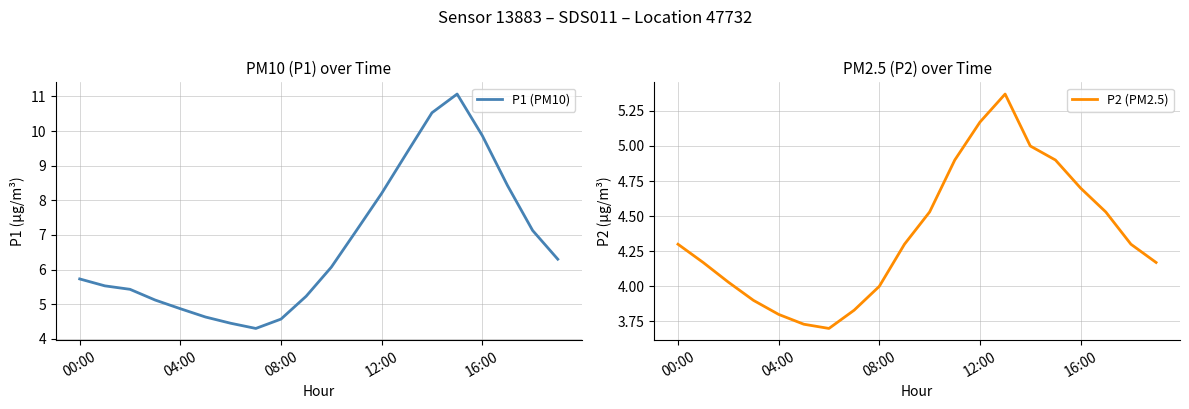

What is the total value across all series at 00:00?

10.0